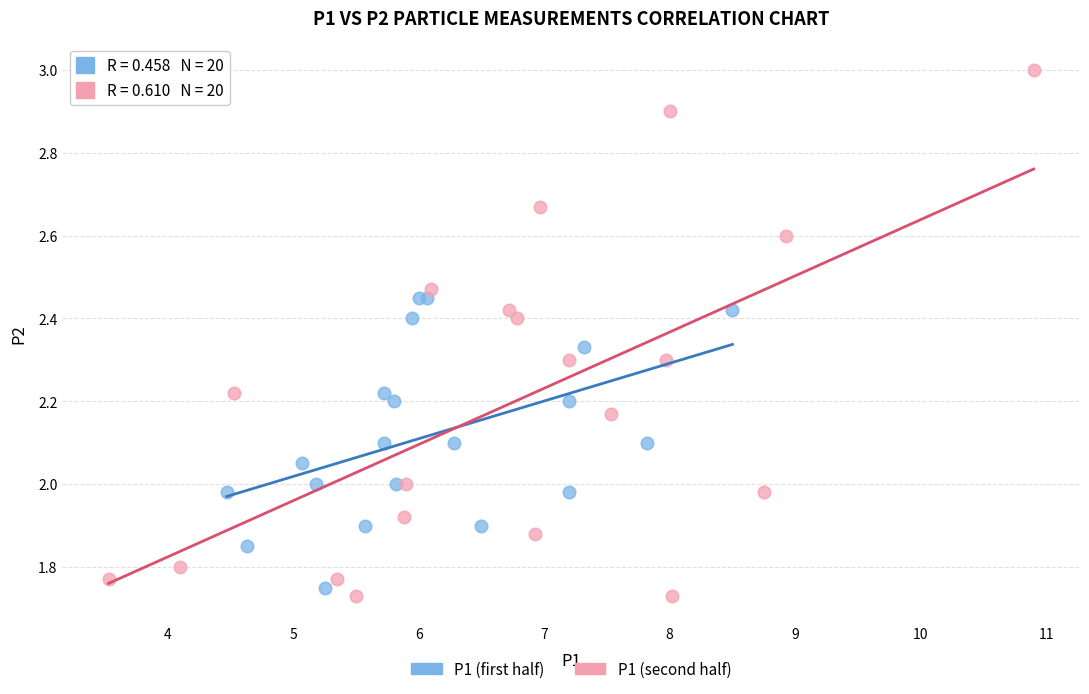

Which series has the largest Y range (max minus min)?

P1 (second half)